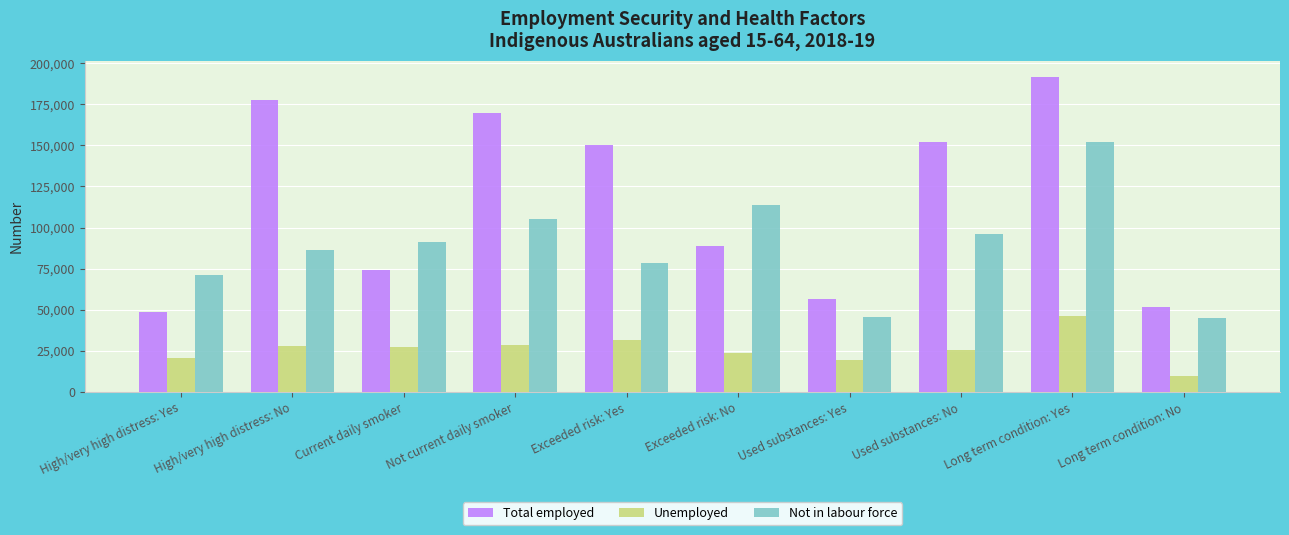

True or false: Total employed has a value of 56481 at Used substances: Yes.

True